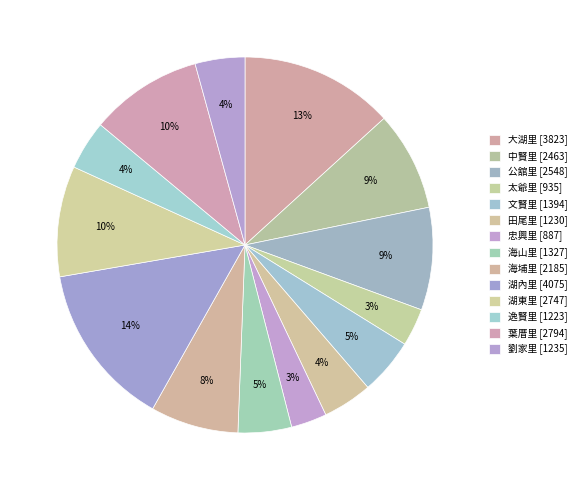

To the nearest percent, what is the difference between the largest and smallest slice percentages?

11%